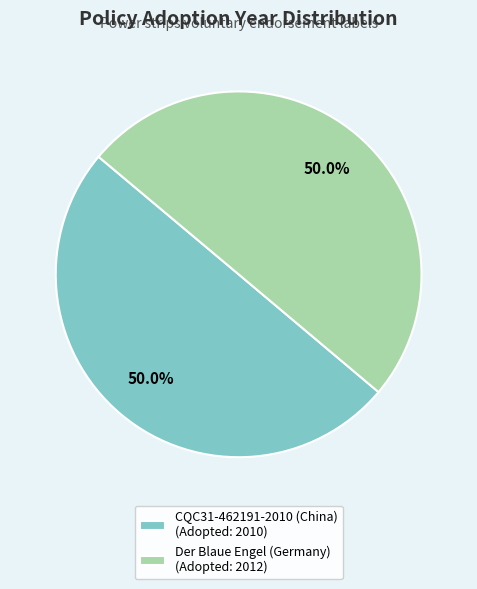

How many slices are in this pie chart?

2